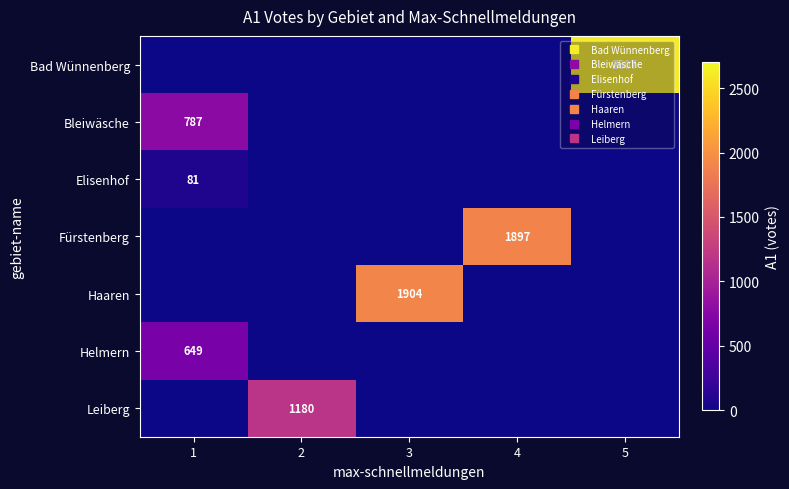

Which series has the largest total across all categories?

Bad Wünnenberg